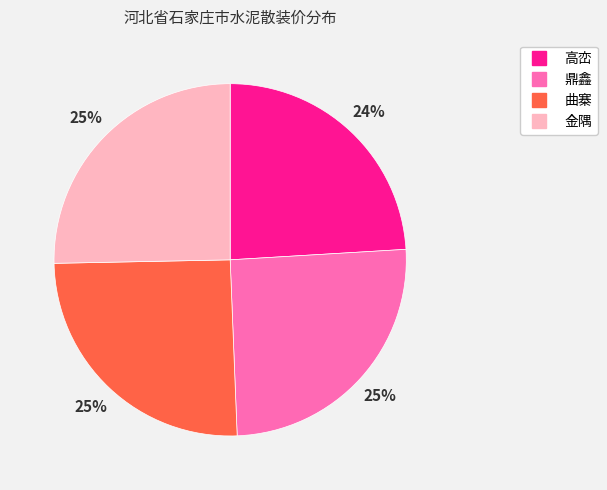

Combined, do 金隅 and 鼎鑫 account for over 50%?

Yes